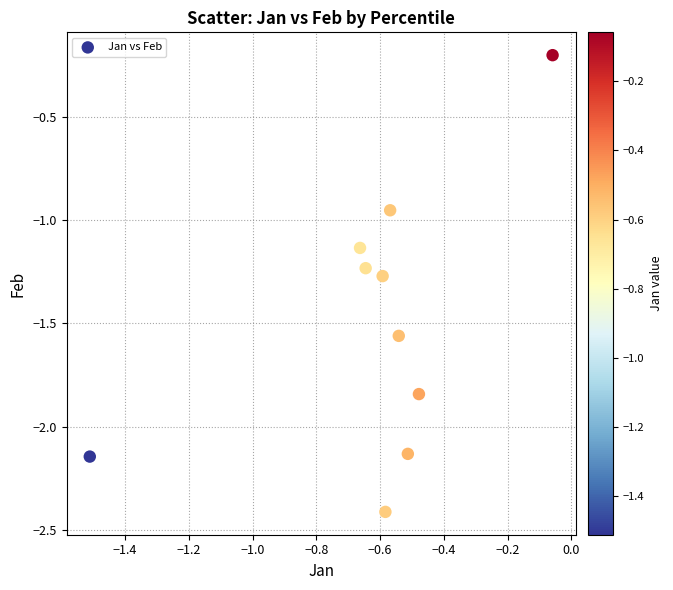

What is the average Y value?

-1.5